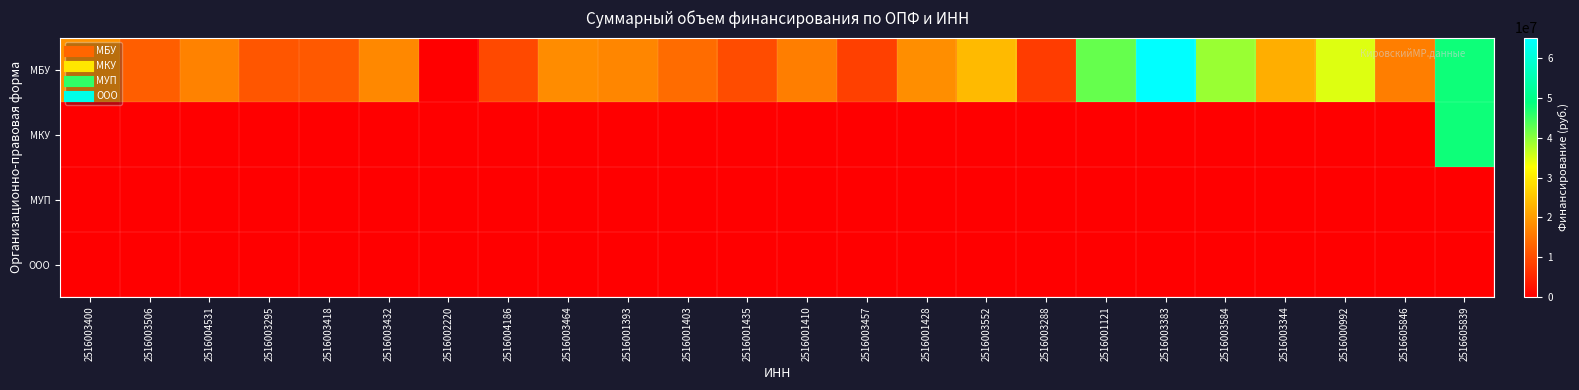

Reading left to right, what are all the values shown in this chart?

МБУ: 2516003400=18869046.2	2516003506=12048313.1	2516004531=16737312.7	2516003295=11134841.4	2516003418=11548192.8	2516003432=17474445.6	2516002220=0.0	2516004186=9606668.5	2516003464=17838000.5	2516001393=17125912.6	2516001403=13836032.5	2516001435=9671833.1	2516001410=16128769.6	2516003457=8167820.5	2516001428=18154474.3	2516003552=23899269.6	2516003288=7692744.6	2516001121=42379740.7	2516003383=65136636.1	2516003584=38979943.4	2516003344=22344257.2	2516000992=34825272.3	2516605846=16061005.3	2516605839=48035121.0
МКУ: 2516003400=0.0	2516003506=0.0	2516004531=0.0	2516003295=0.0	2516003418=0.0	2516003432=0.0	2516002220=0.0	2516004186=0.0	2516003464=0.0	2516001393=0.0	2516001403=0.0	2516001435=0.0	2516001410=0.0	2516003457=0.0	2516001428=0.0	2516003552=0.0	2516003288=0.0	2516001121=0.0	2516003383=0.0	2516003584=0.0	2516003344=0.0	2516000992=0.0	2516605846=0.0	2516605839=48035121.0
МУП: 2516003400=0.0	2516003506=0.0	2516004531=0.0	2516003295=0.0	2516003418=0.0	2516003432=0.0	2516002220=0.0	2516004186=0.0	2516003464=0.0	2516001393=0.0	2516001403=0.0	2516001435=0.0	2516001410=0.0	2516003457=0.0	2516001428=0.0	2516003552=0.0	2516003288=0.0	2516001121=0.0	2516003383=0.0	2516003584=0.0	2516003344=0.0	2516000992=0.0	2516605846=0.0	2516605839=0.0
ООО: 2516003400=0.0	2516003506=0.0	2516004531=0.0	2516003295=0.0	2516003418=0.0	2516003432=0.0	2516002220=0.0	2516004186=0.0	2516003464=0.0	2516001393=0.0	2516001403=0.0	2516001435=0.0	2516001410=0.0	2516003457=0.0	2516001428=0.0	2516003552=0.0	2516003288=0.0	2516001121=0.0	2516003383=0.0	2516003584=0.0	2516003344=0.0	2516000992=0.0	2516605846=0.0	2516605839=0.0